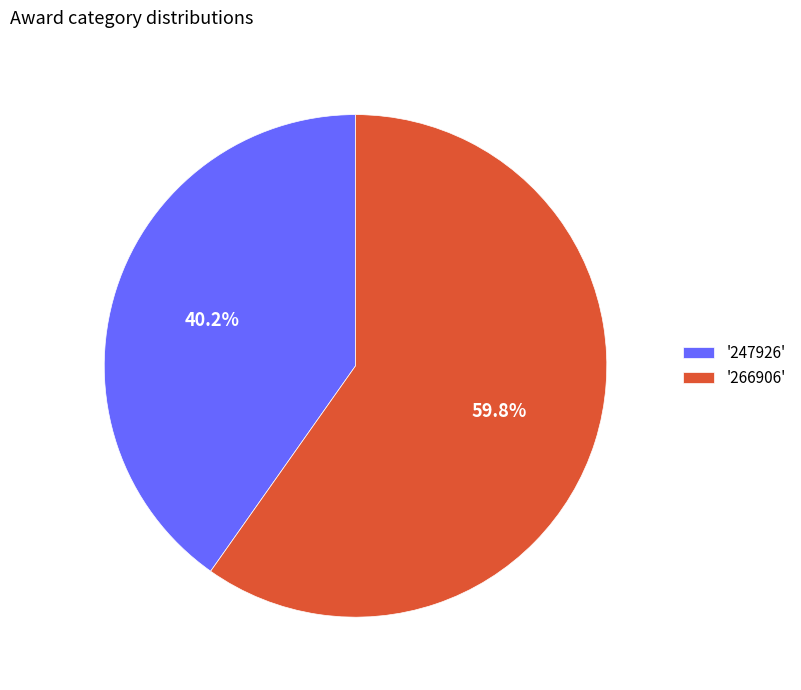

Which has a higher value, '247926' or '266906'?

'266906'